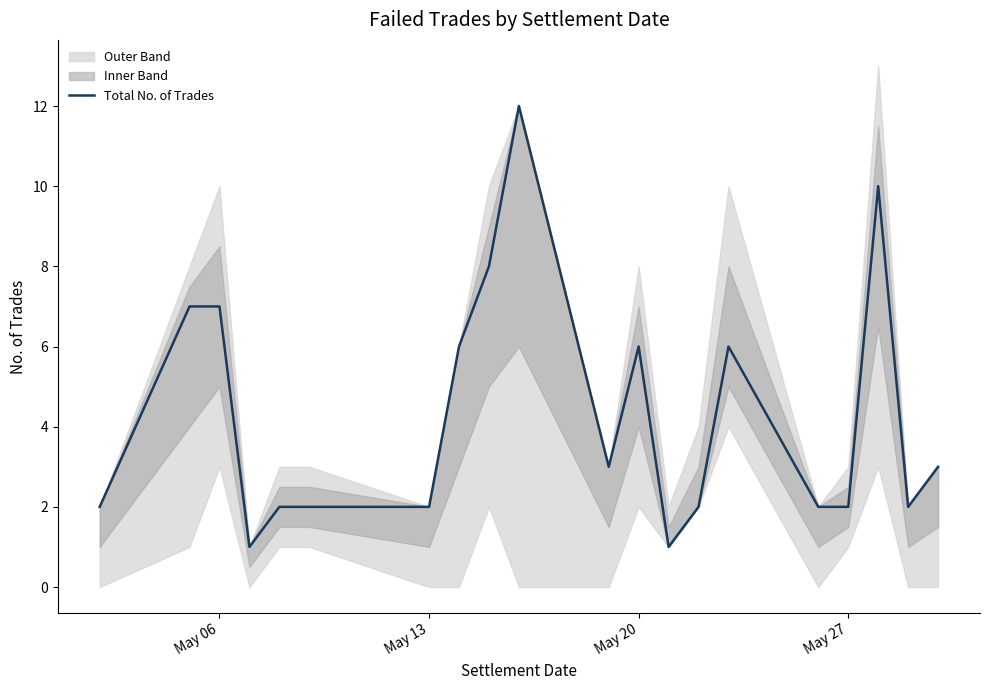

The Total No. of Trades series shows 3 at May 27. True or false?

False